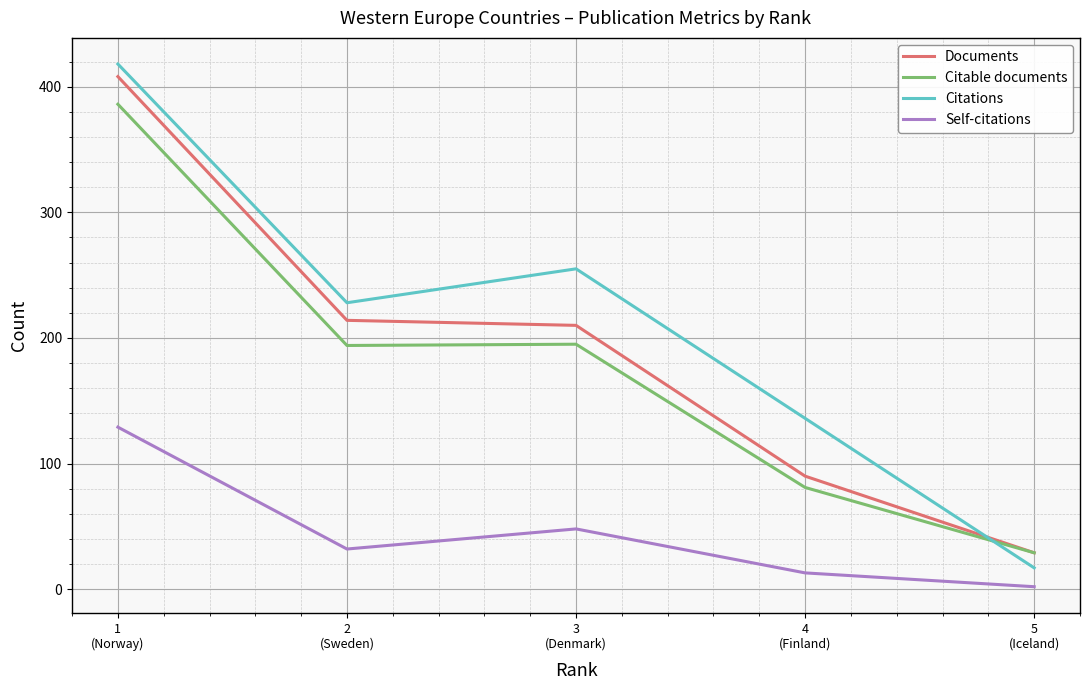

How many intersections are there between Documents and Citations?

1